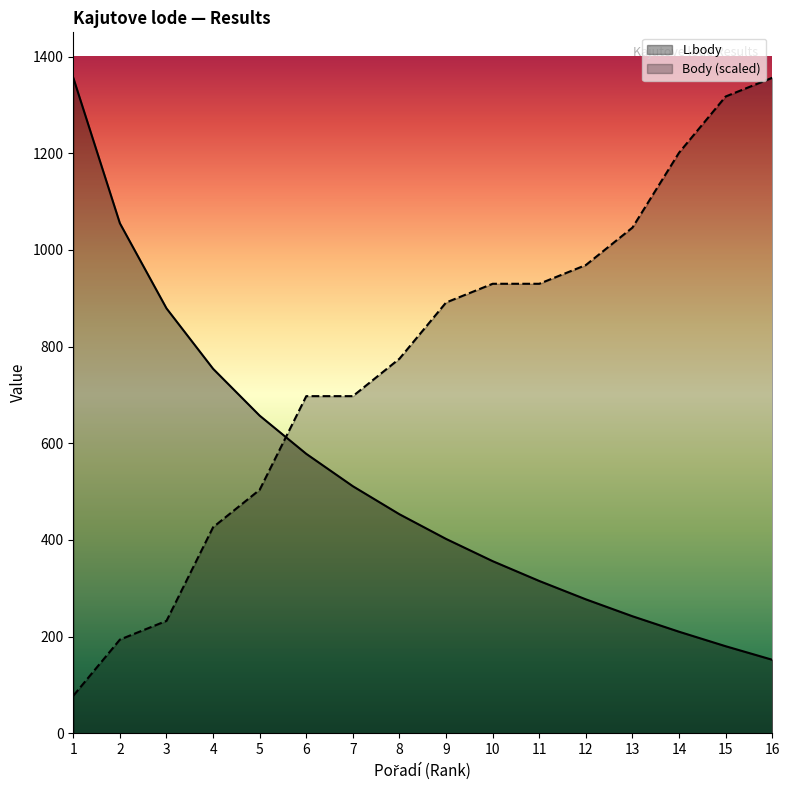

At which category does the chart reach its peak across all series?

1